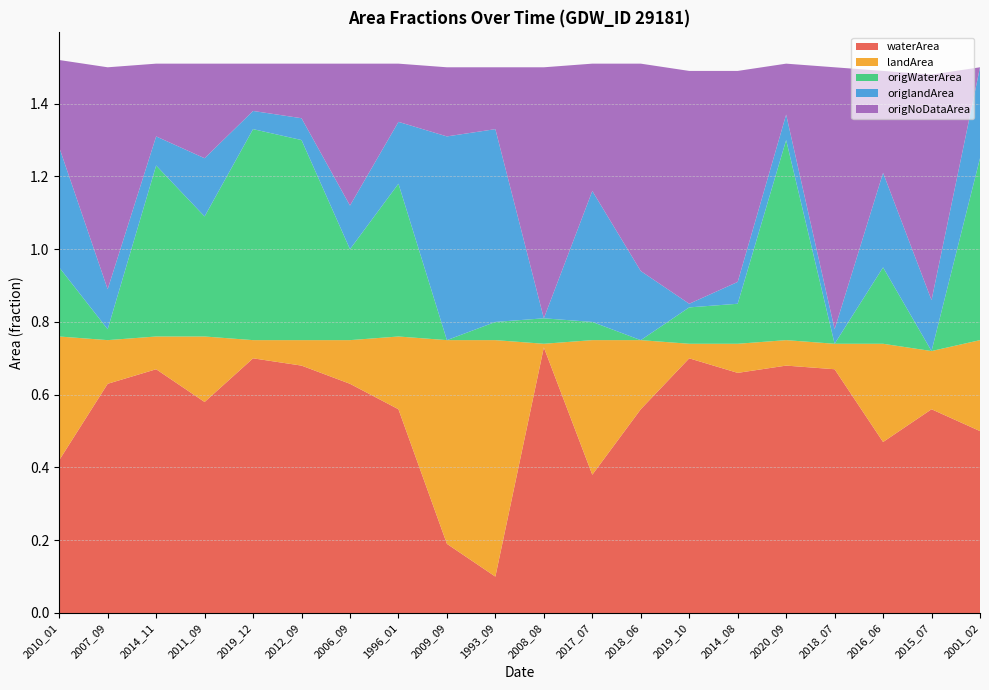

Reading right to left, list all the values displayed in this chart.

waterArea: 0.5	0.6	0.5	0.7	0.7	0.7	0.7	0.6	0.4	0.7	0.1	0.2	0.6	0.6	0.7	0.7	0.6	0.7	0.6	0.4
landArea: 0.2	0.2	0.3	0.1	0.1	0.1	0.0	0.2	0.4	0.0	0.7	0.6	0.2	0.1	0.1	0.1	0.2	0.1	0.1	0.3
origWaterArea: 0.5	0.0	0.2	0.0	0.6	0.1	0.1	0.0	0.1	0.1	0.1	0.0	0.4	0.2	0.6	0.6	0.3	0.5	0.0	0.2
origlandArea: 0.2	0.1	0.3	0.0	0.1	0.1	0.0	0.2	0.4	0.0	0.5	0.6	0.2	0.1	0.1	0.1	0.2	0.1	0.1	0.3
origNoDataArea: 0.0	0.6	0.3	0.7	0.1	0.6	0.6	0.6	0.3	0.7	0.2	0.2	0.2	0.4	0.1	0.1	0.3	0.2	0.6	0.2